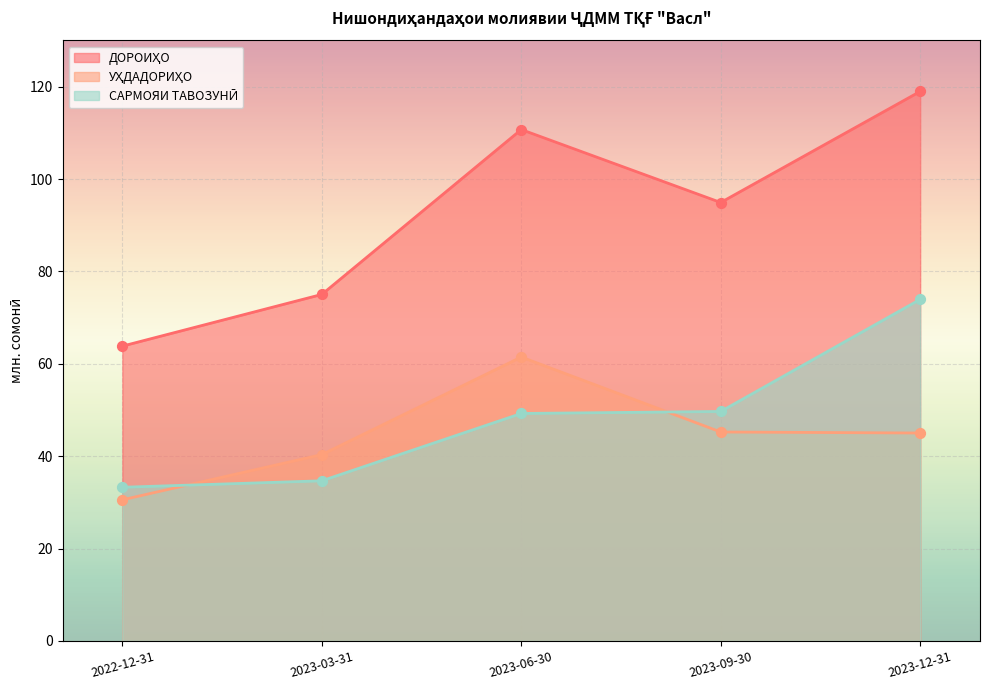

What is the total value across all series at 2023-12-31?

237.9